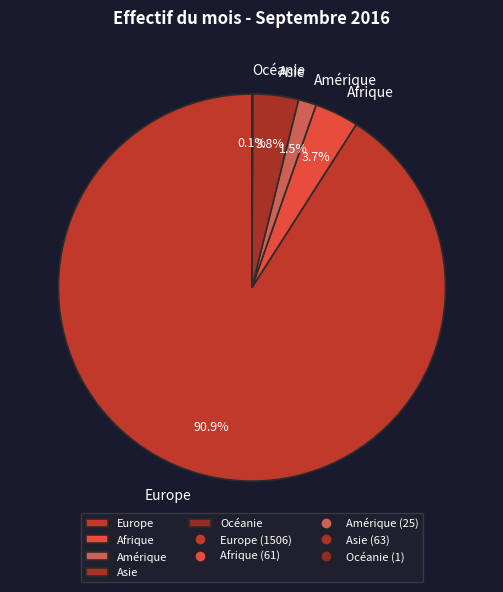

Between Amérique and Afrique, which is larger?

Afrique